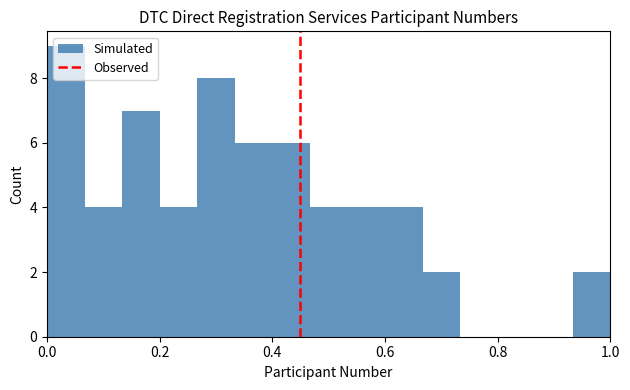

Around what value on the x-axis is the tallest bar? Give the approximate position of its centre, as read against the axis.

0.04